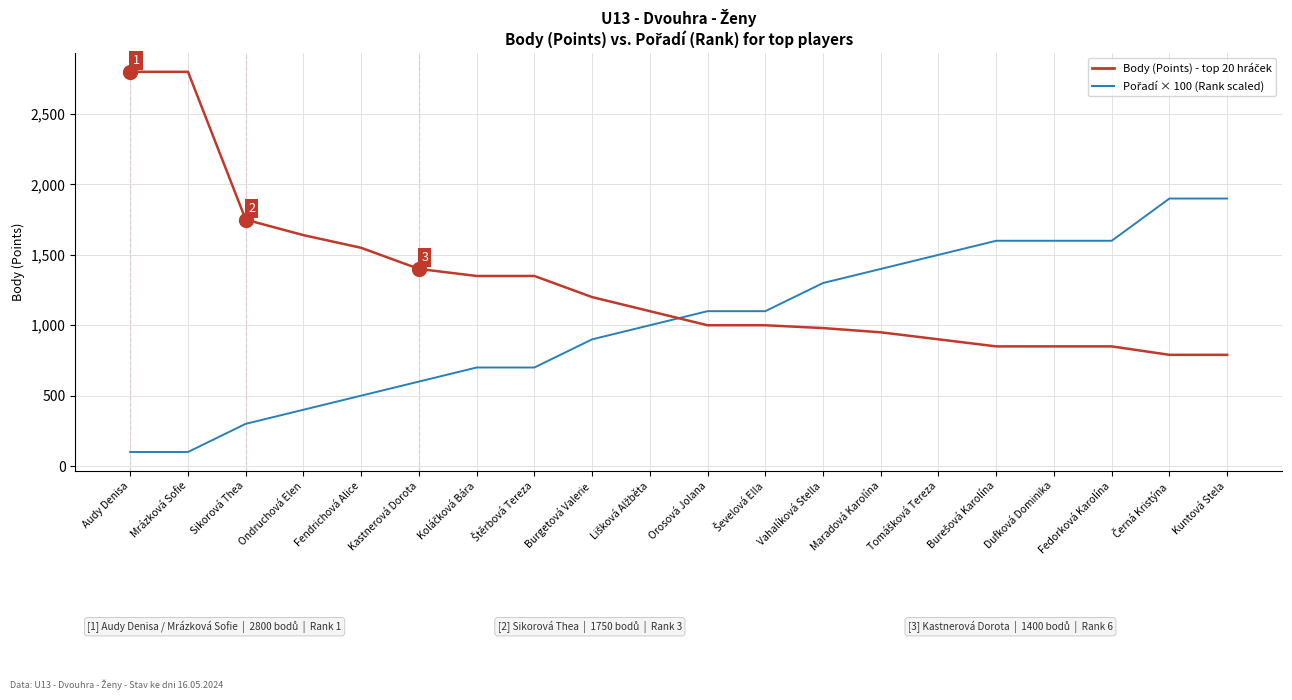

What is the total value across all series at Sikorová Thea?

2050